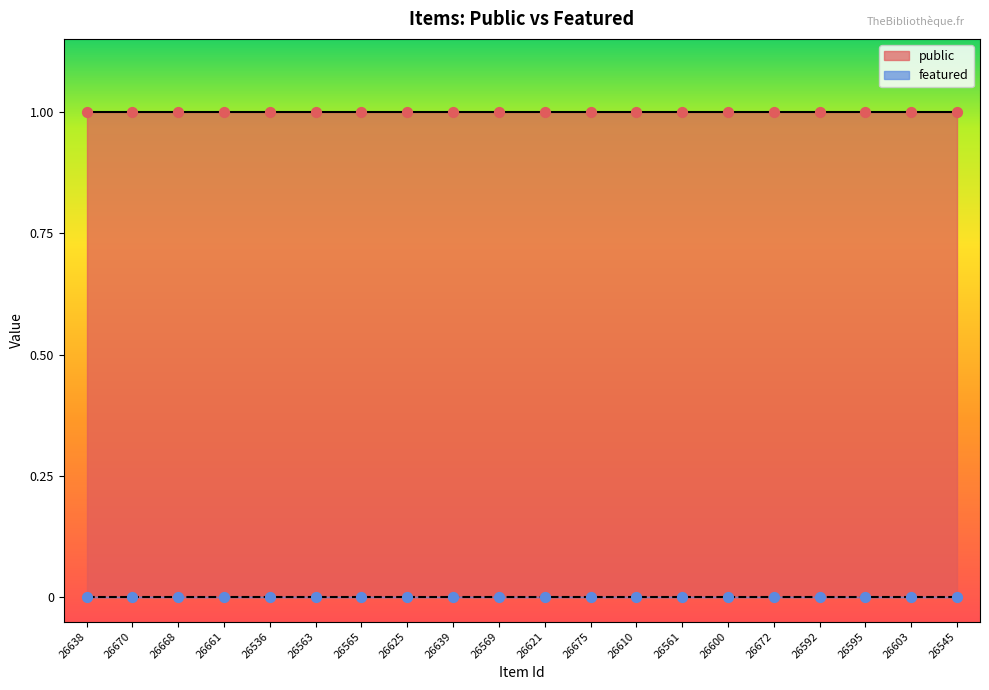

Which series contains the lowest Y value?

featured